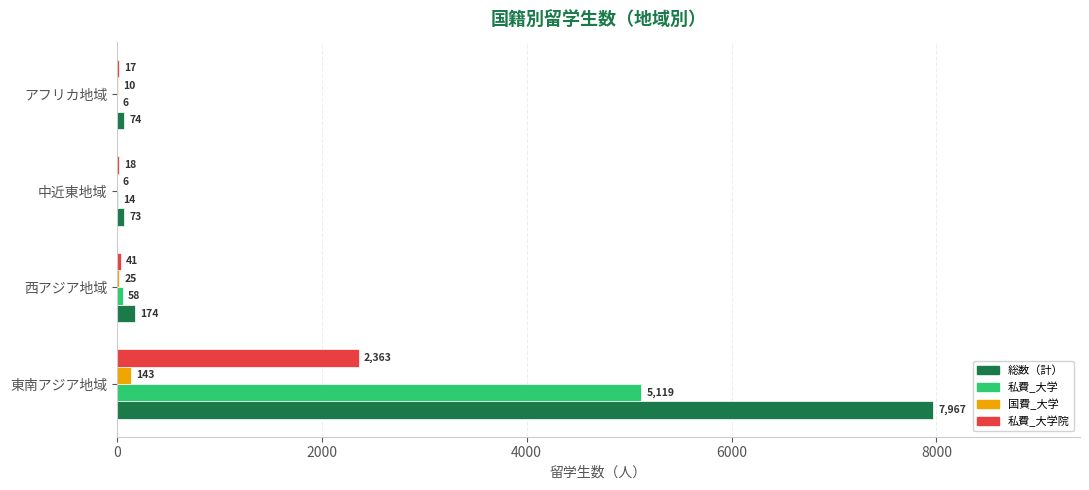

What is the maximum value shown in the chart?

7967